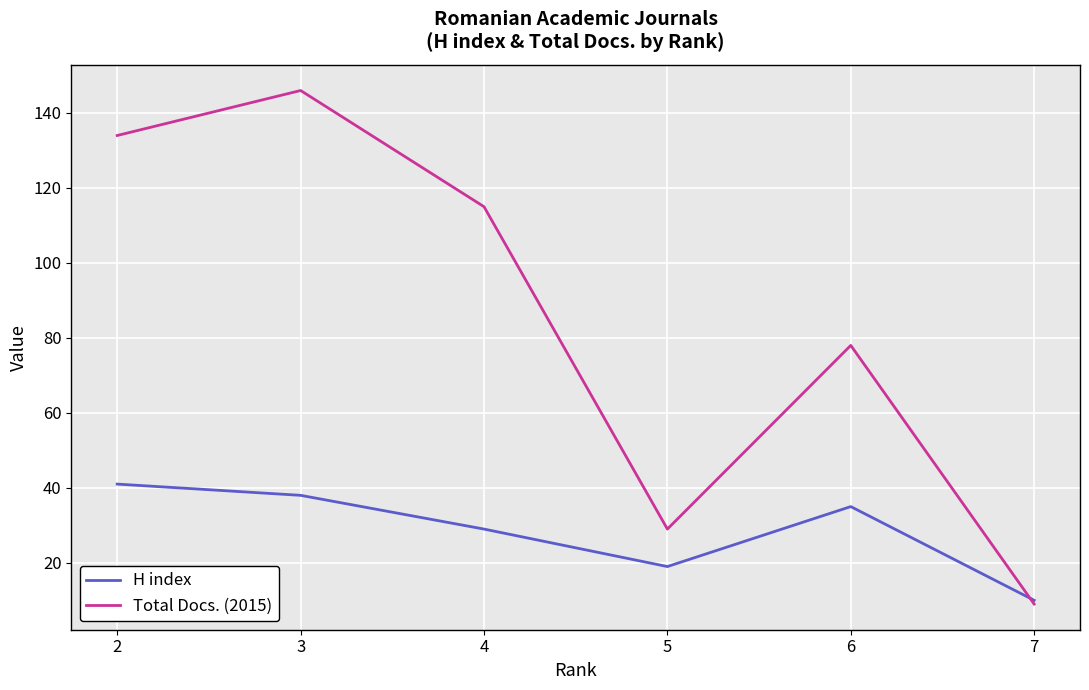

Rank the series by their maximum value, from lowest to highest.

H index, Total Docs. (2015)